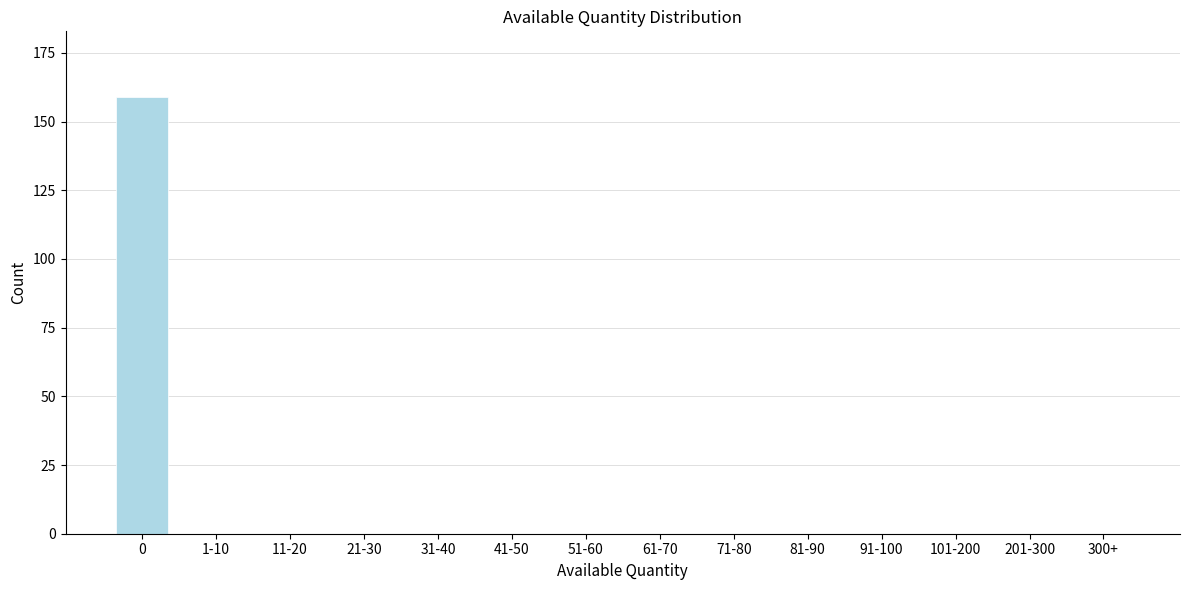

Reading right to left, extract all data points from this chart.

300+=0	201-300=0	101-200=0	91-100=0	81-90=0	71-80=0	61-70=0	51-60=0	41-50=0	31-40=0	21-30=0	11-20=0	1-10=0	0=159